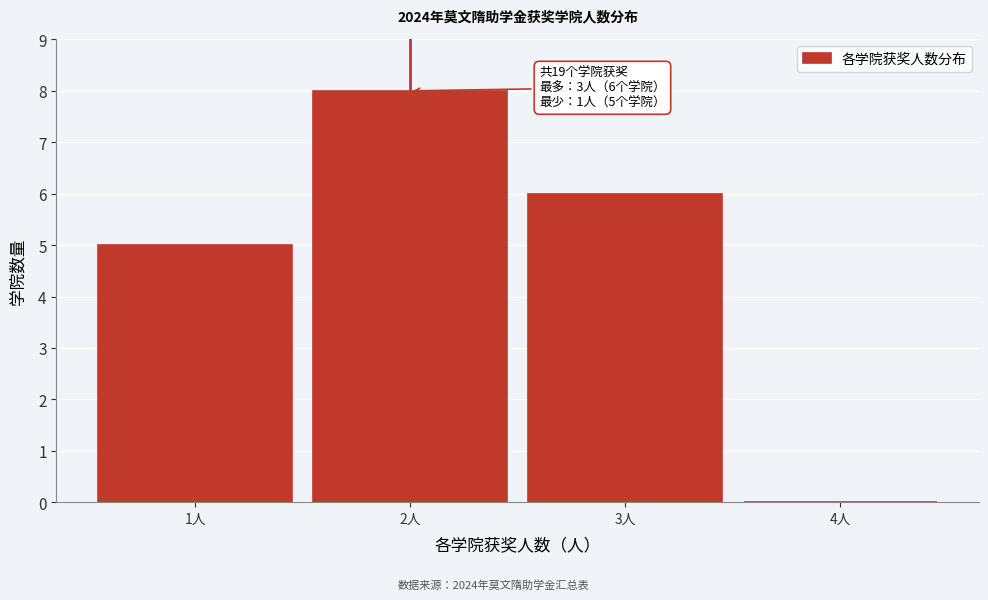

Reading left to right, what are all the values shown in this chart?

1人=5	2人=8	3人=6	4人=0